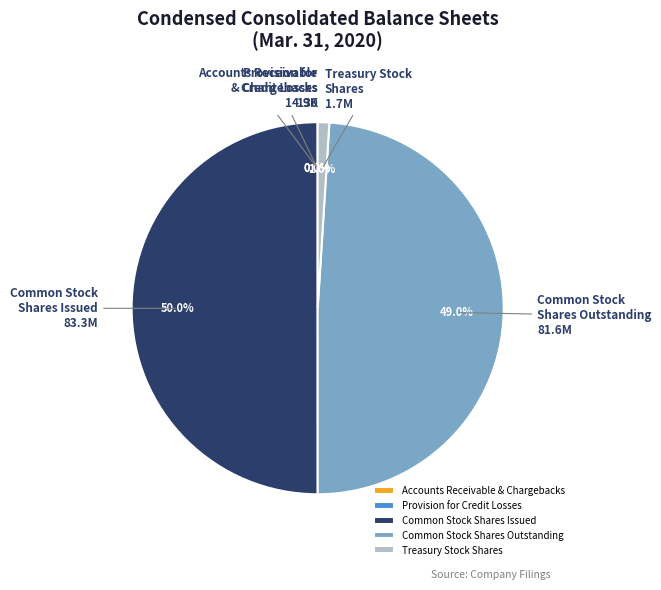

Does Common Stock Shares Outstanding account for over 50% of the chart?

No